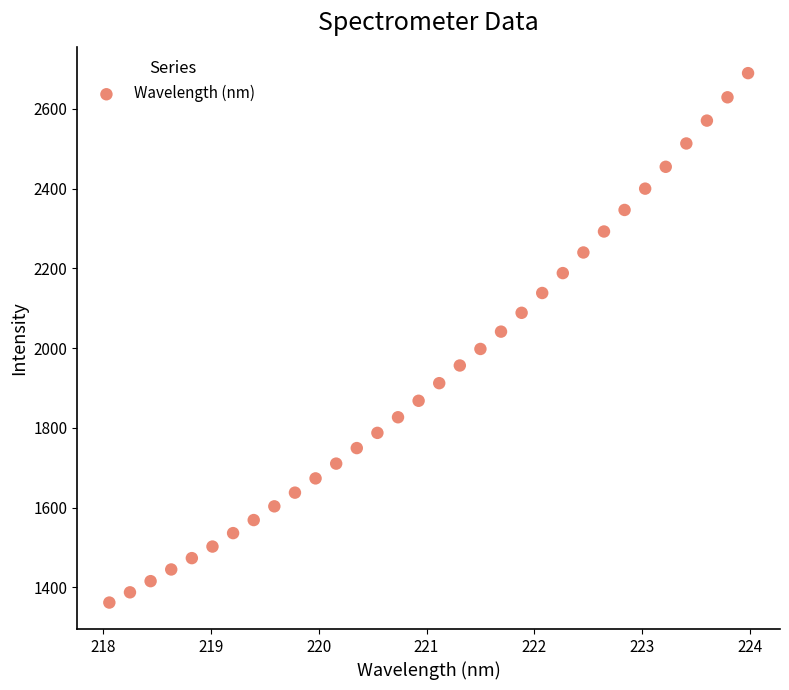

What is the range of X values (max minus min)?

5.9